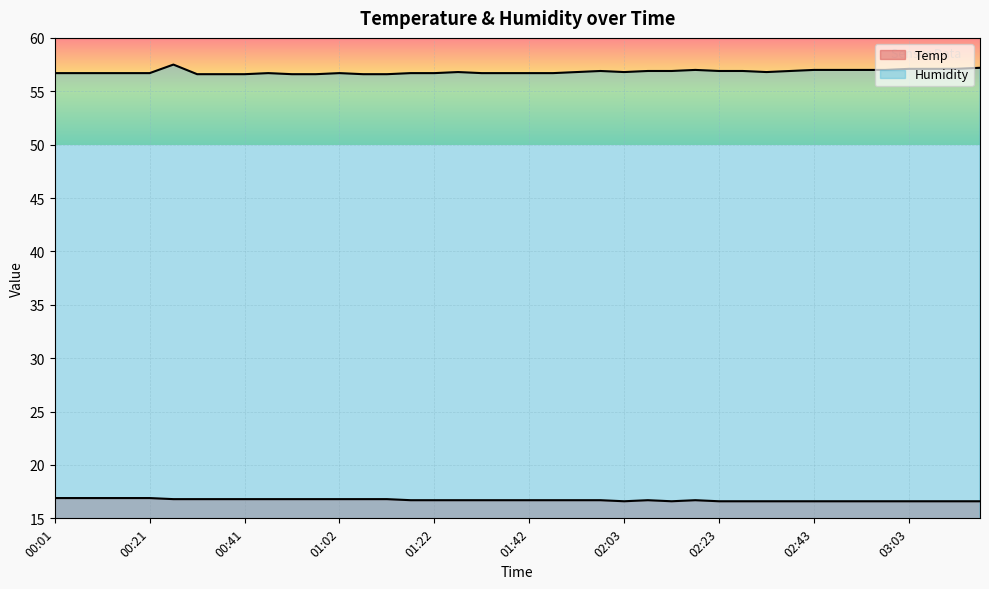

At which category does the chart reach its peak across all series?

00:26